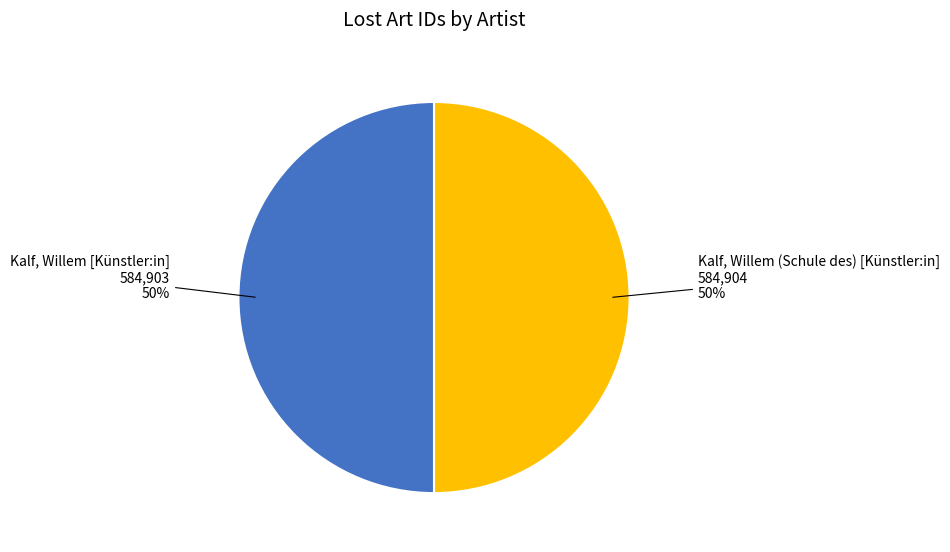

To the nearest percent, what is the combined percentage of Kalf, Willem [Künstler:in] and Kalf, Willem (Schule des) [Künstler:in]?

100%